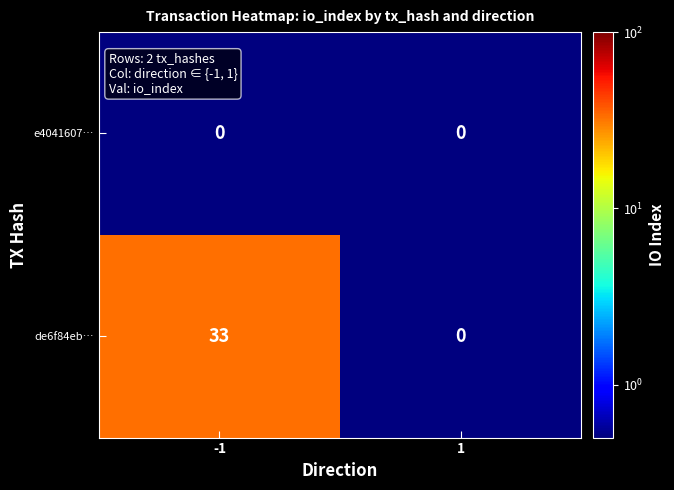

What is the maximum value shown in the chart?

33